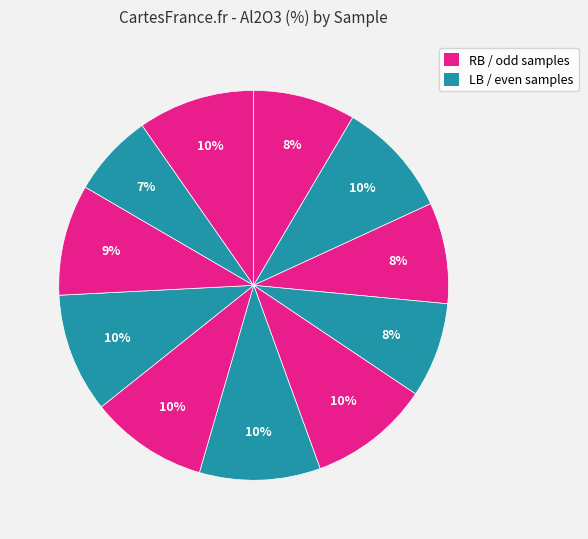

How many segments does this pie chart have?

11